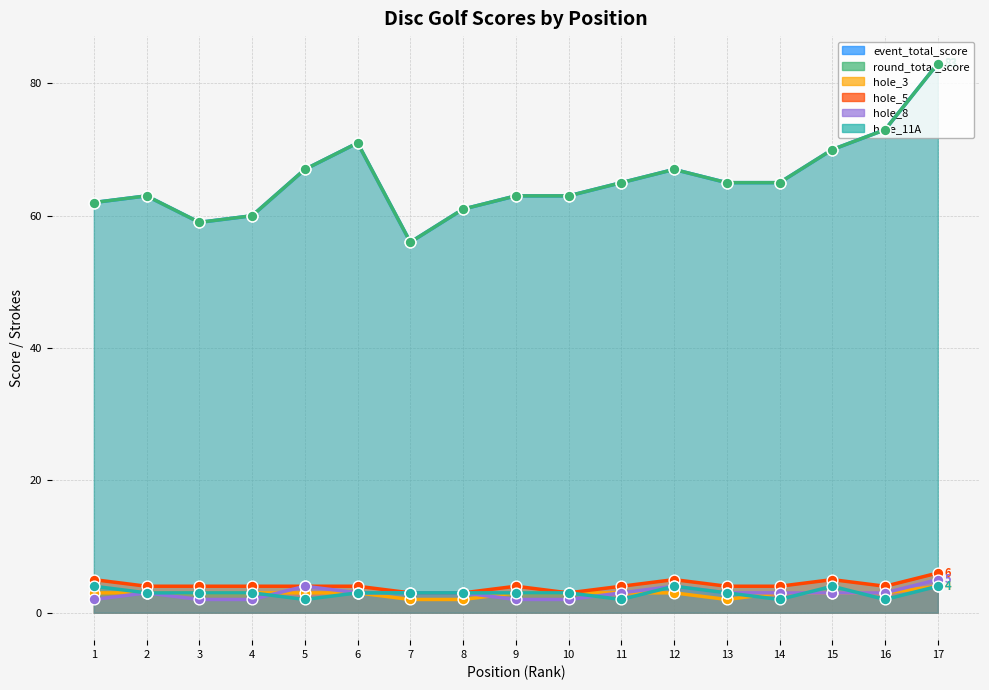

Which series has the largest total across all categories?

event_total_score